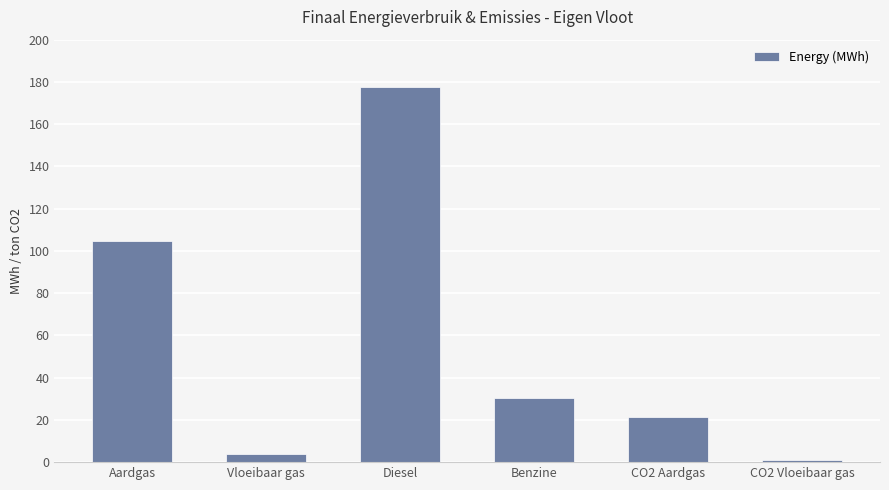

What is the approximate value at Benzine?

30.5